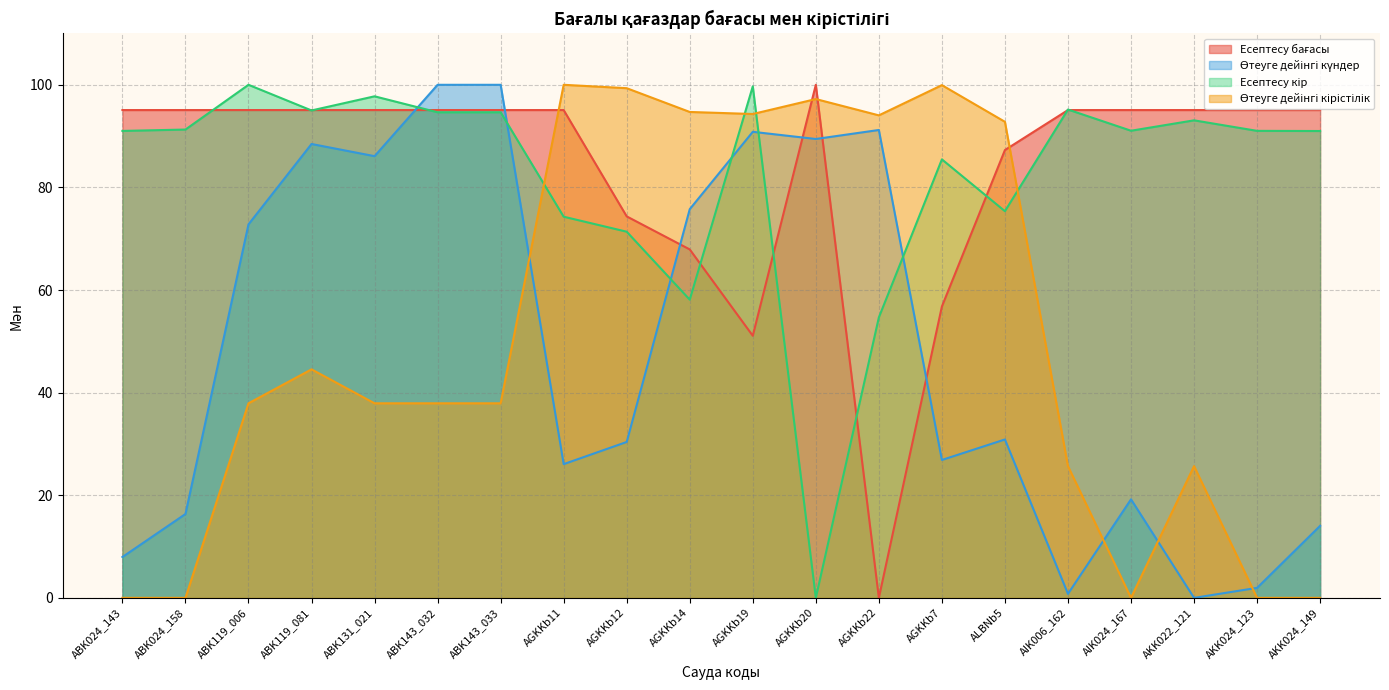

Does the chart have visible grid lines?

Yes